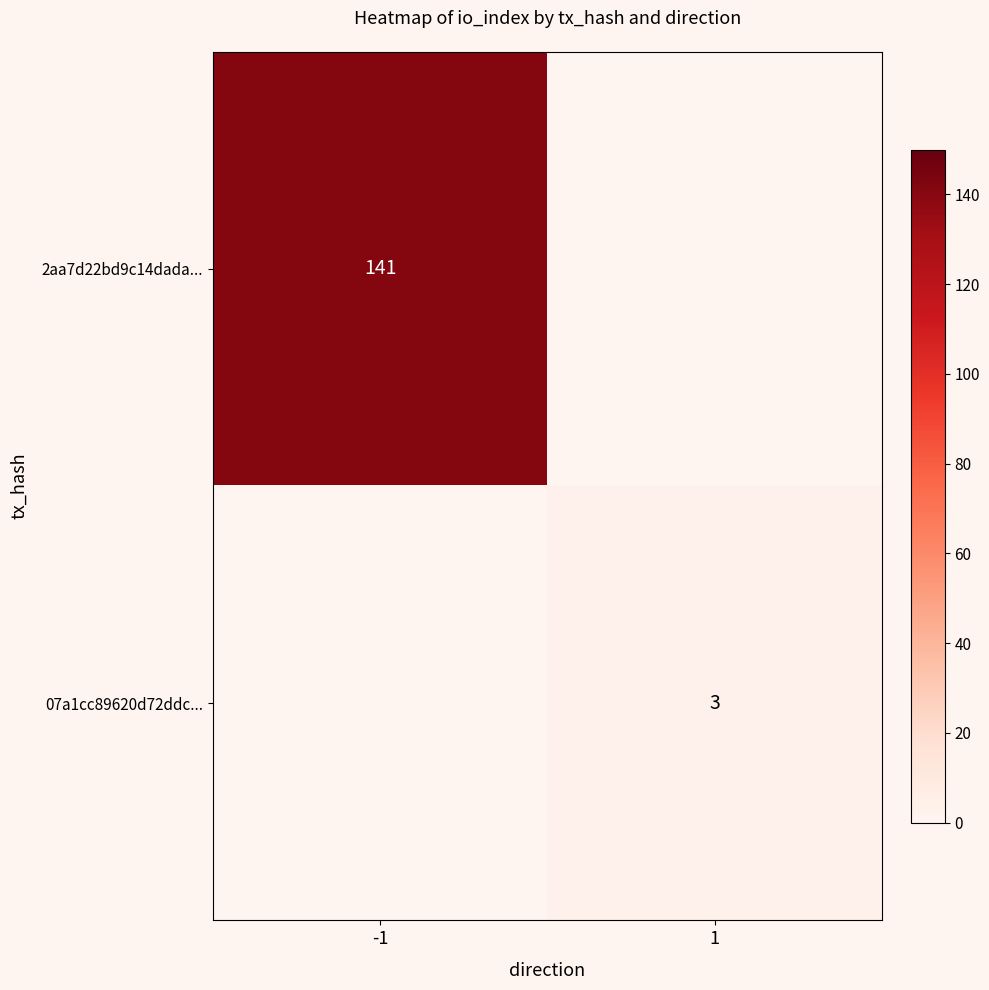

The value of 07a1cc89620d72ddc... at 1 is 1. True or false?

False